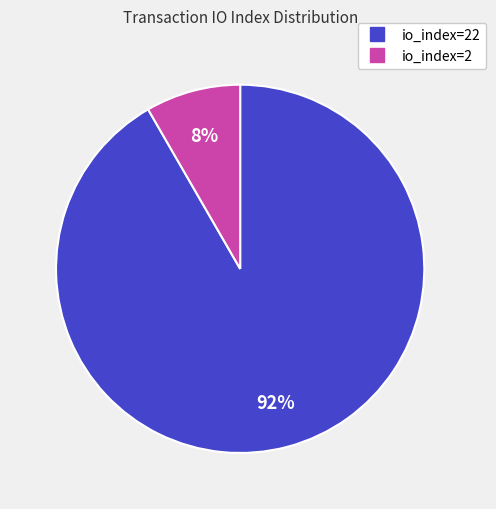

Does any single category account for the majority?

Yes